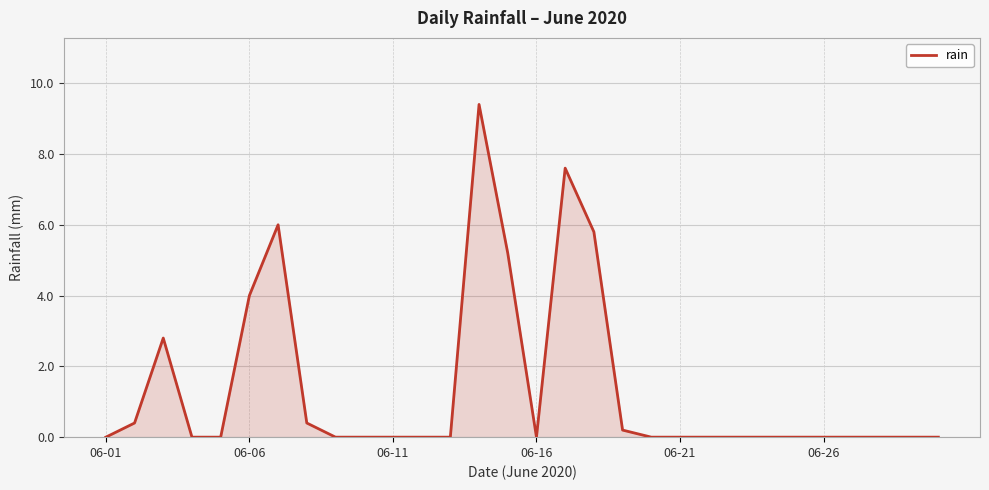

True or false: the data has more than 1 interior local peaks.

True